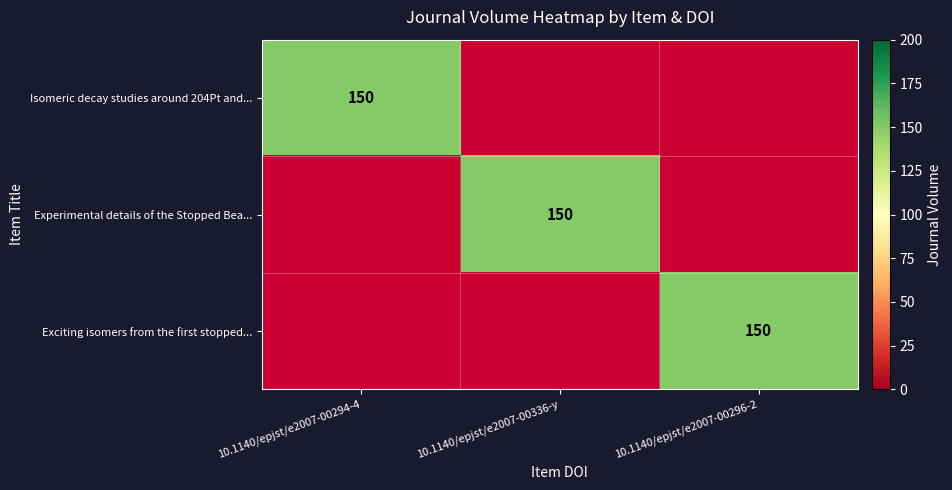

The Experimental details of the Stopped Bea... series shows 58 at 10.1140/epjst/e2007-00336-y. True or false?

False